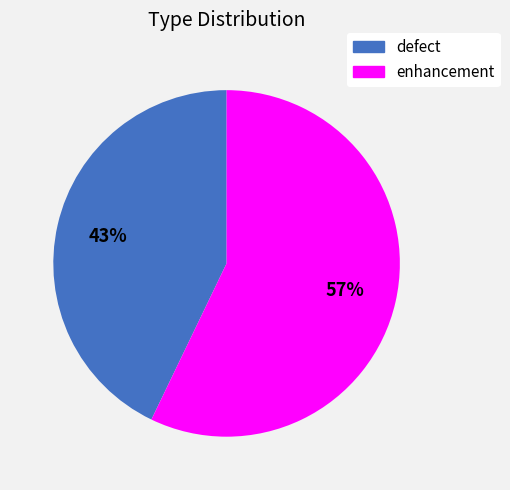

How many segments does this pie chart have?

2